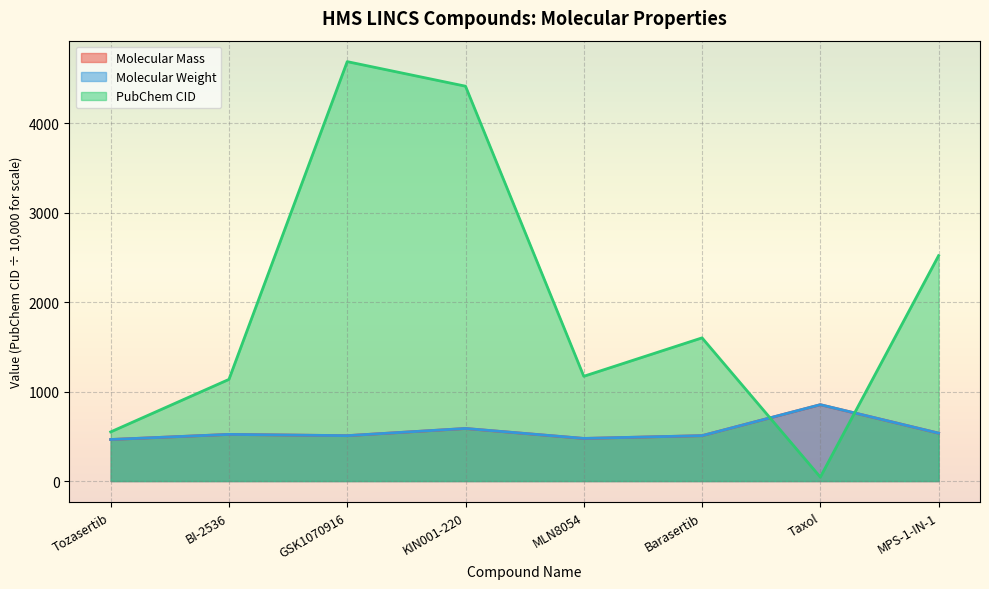

How many data points in Molecular Mass are less than 521?

4